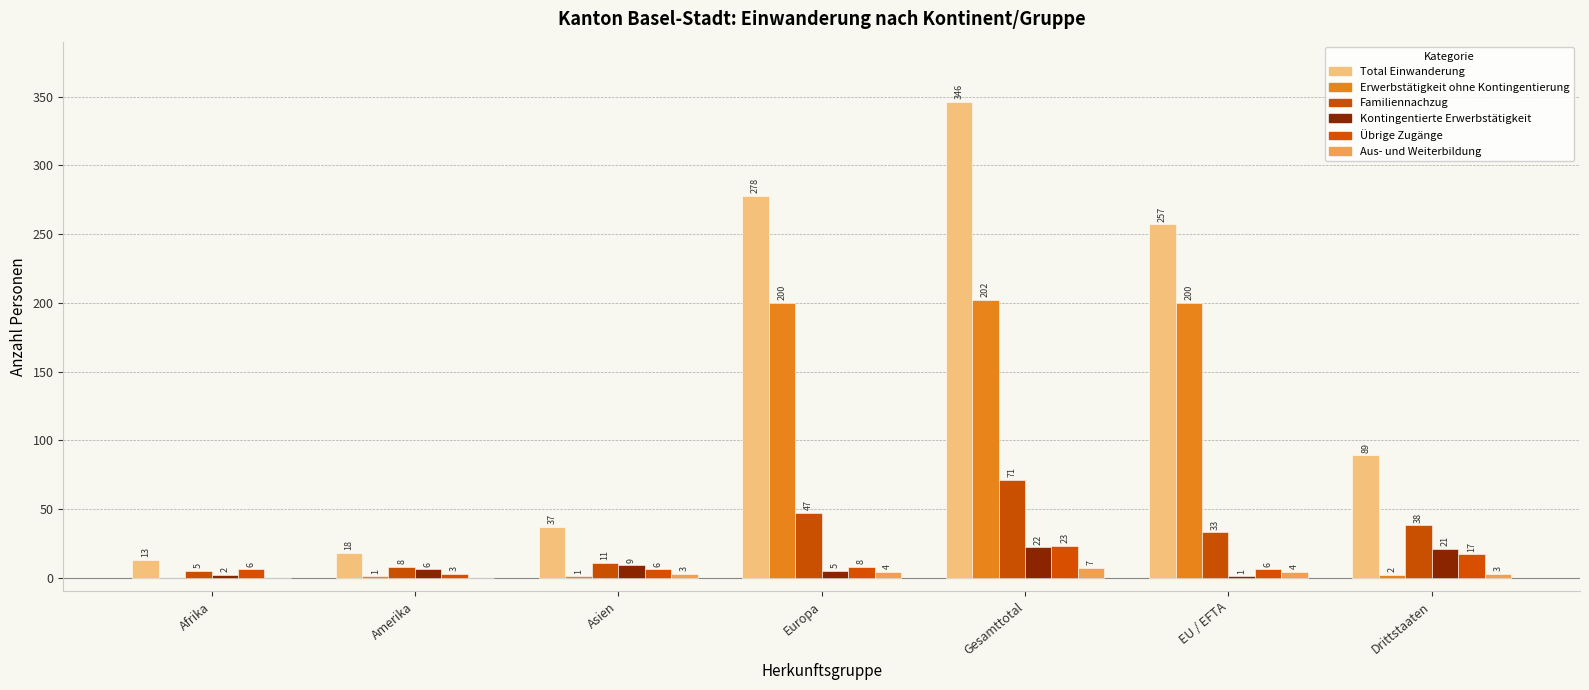

What is the label of the 3rd bar from the right?

Gesamttotal